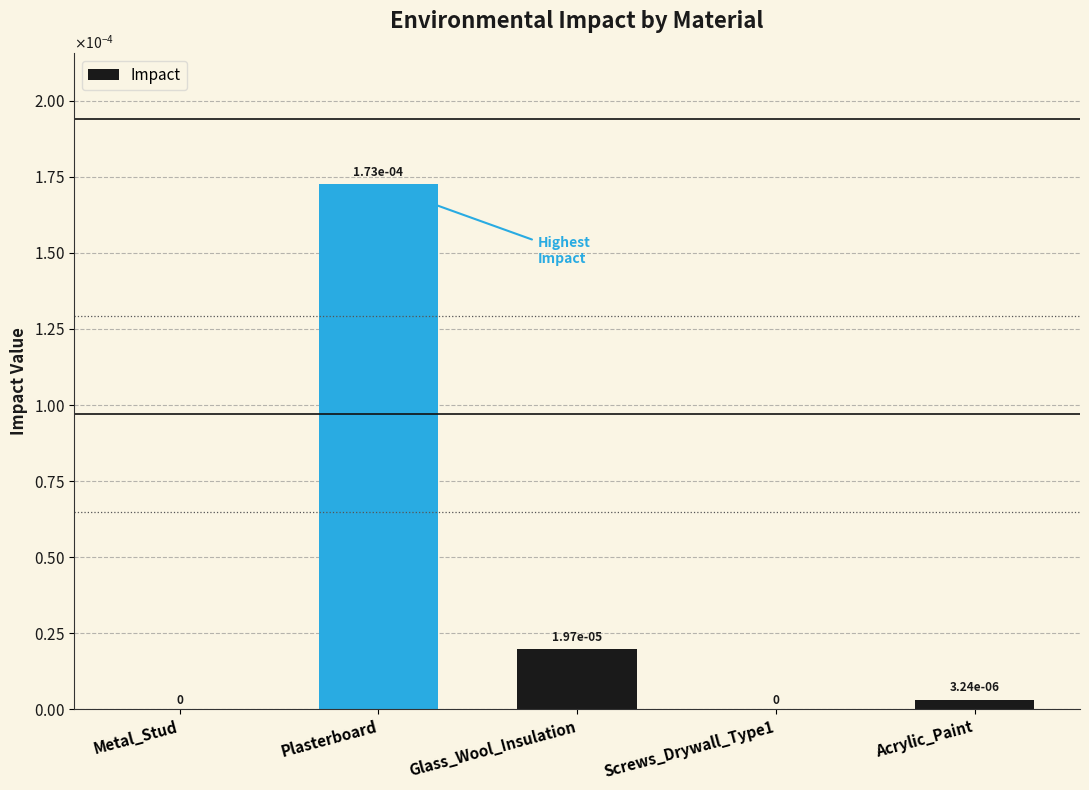

Which has a higher value, Metal_Stud or Acrylic_Paint?

Acrylic_Paint